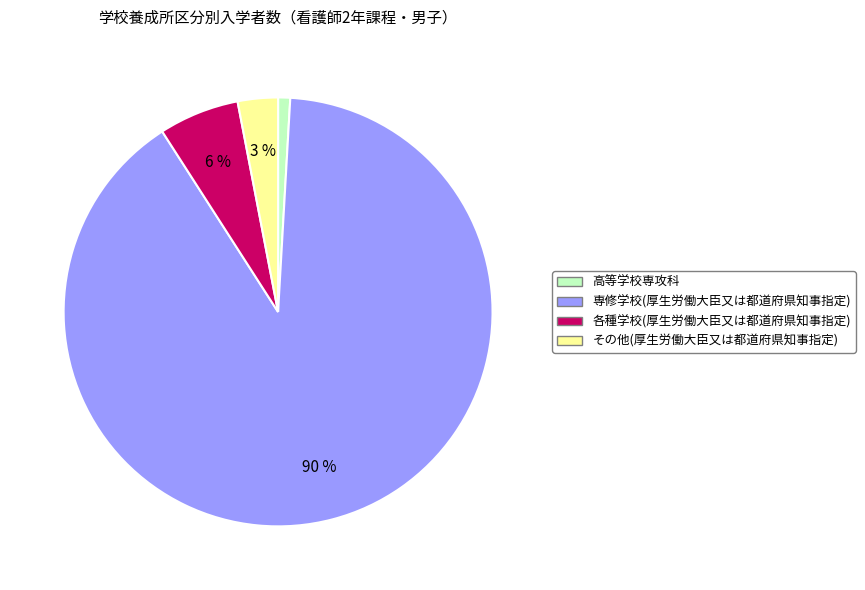

To the nearest percent, what is the difference between the largest and smallest slice percentages?

89%